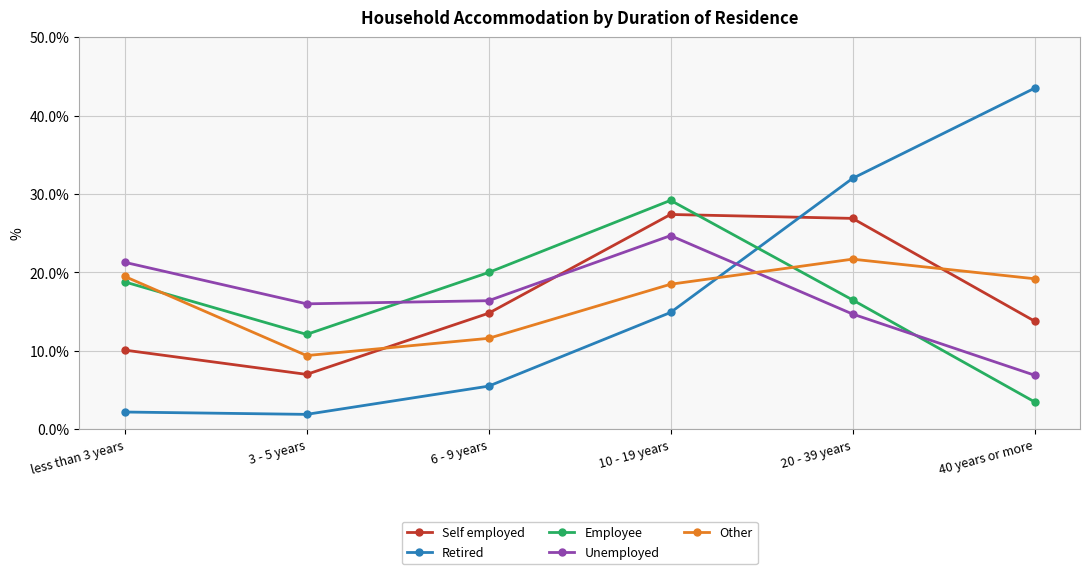

How many lines are shown in the chart?

5